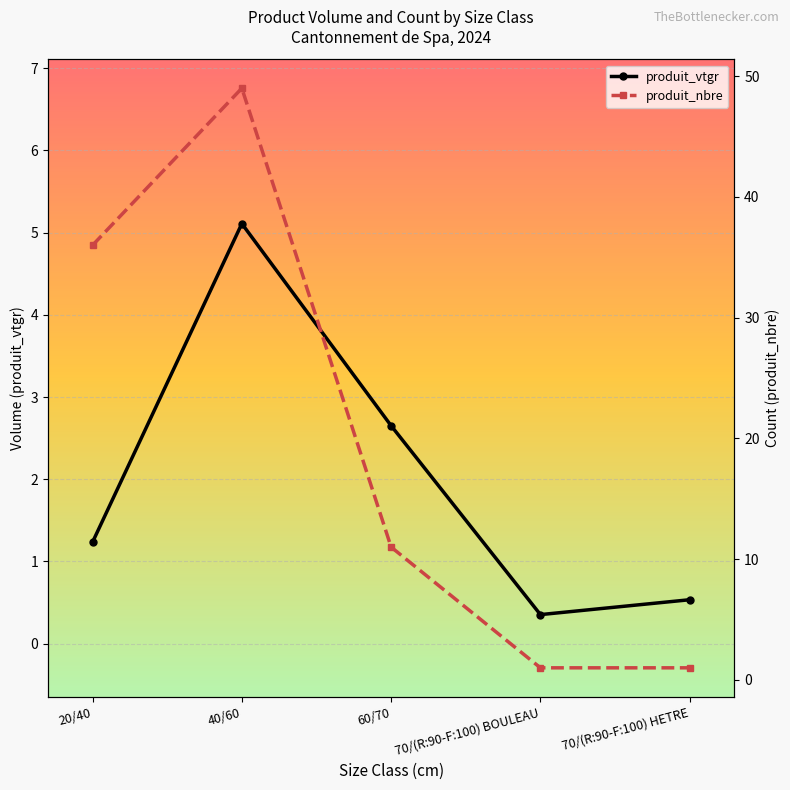

True or false: produit_vtgr and produit_nbre intersect in this chart.

False